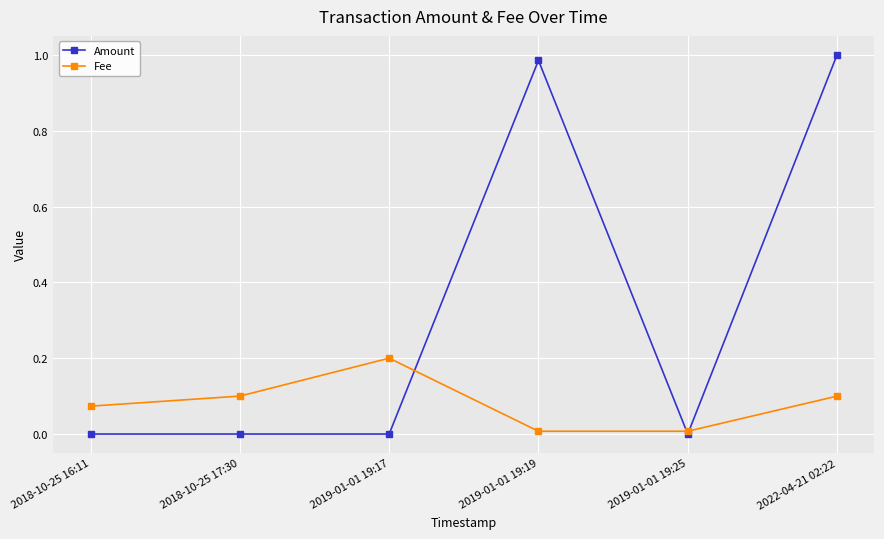

At which category does the chart reach its peak across all series?

2022-04-21 02:22